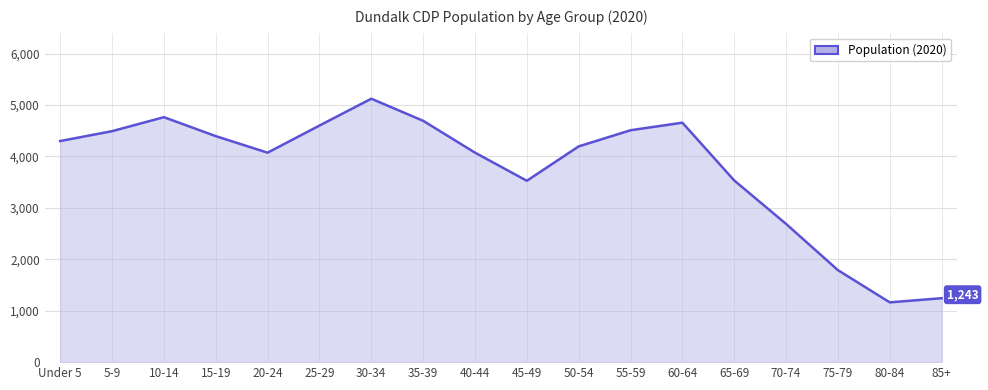

What is the average value?

3766